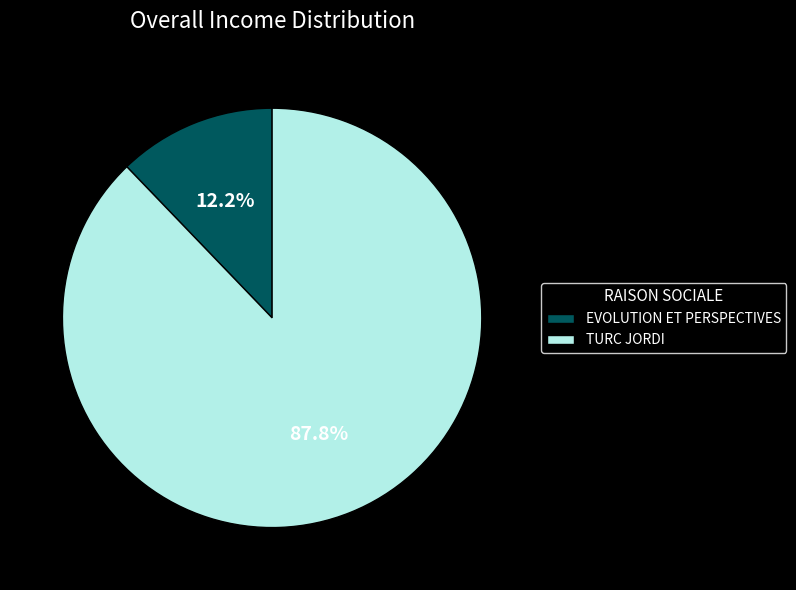

Do TURC JORDI and EVOLUTION ET PERSPECTIVES together represent more than half of the pie?

Yes